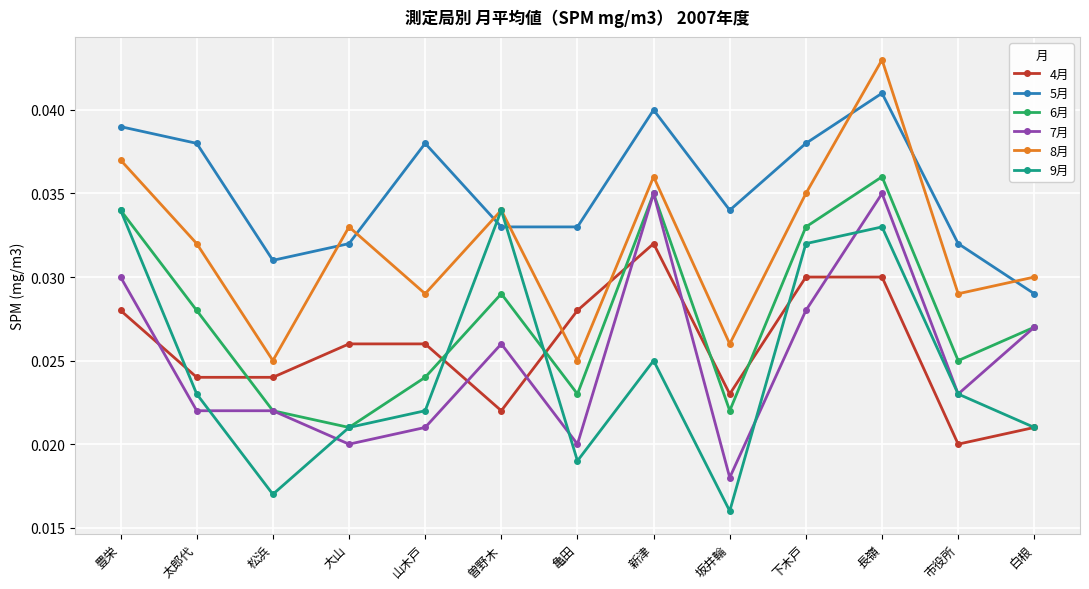

At which category does the chart reach its peak across all series?

長嶺